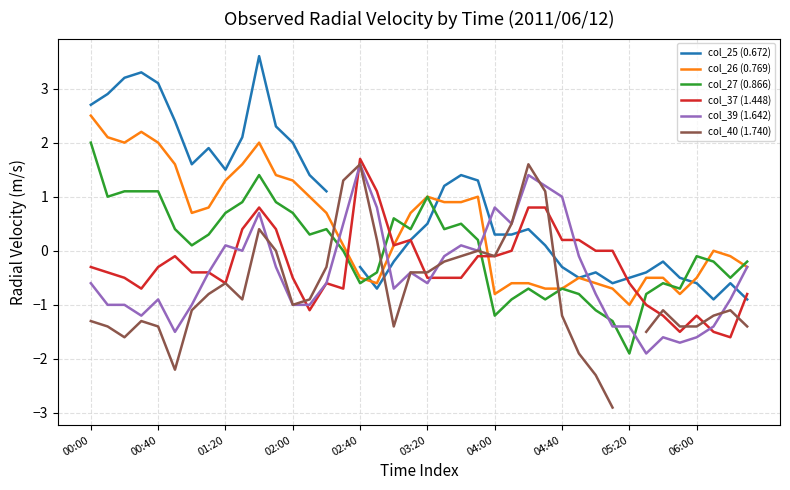

Between which two adjacent categories do col_39 (1.642) and col_40 (1.740) first intersect?

10 and 11